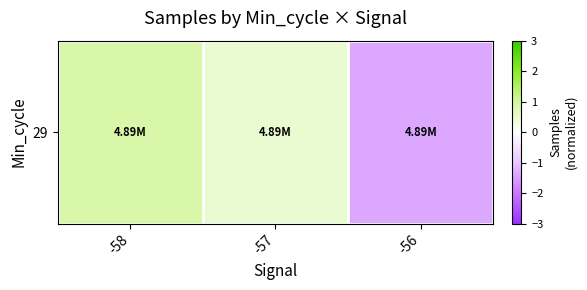

Between -56 and -57, which is larger?

-57